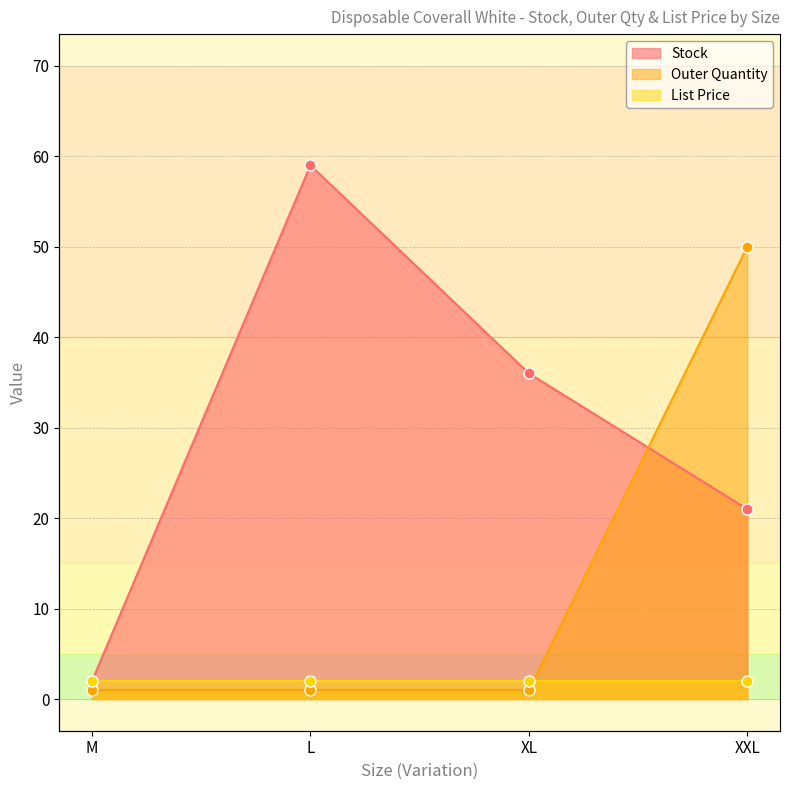

The Stock series shows 33 at XXL. True or false?

False